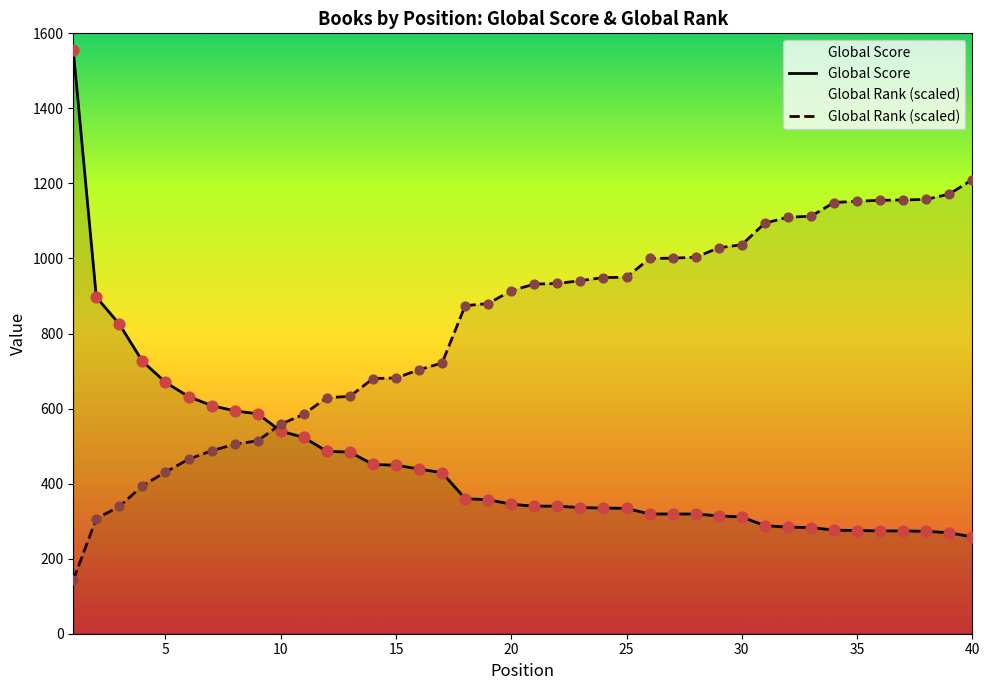

At how many categories does at least one series exceed 702?

29